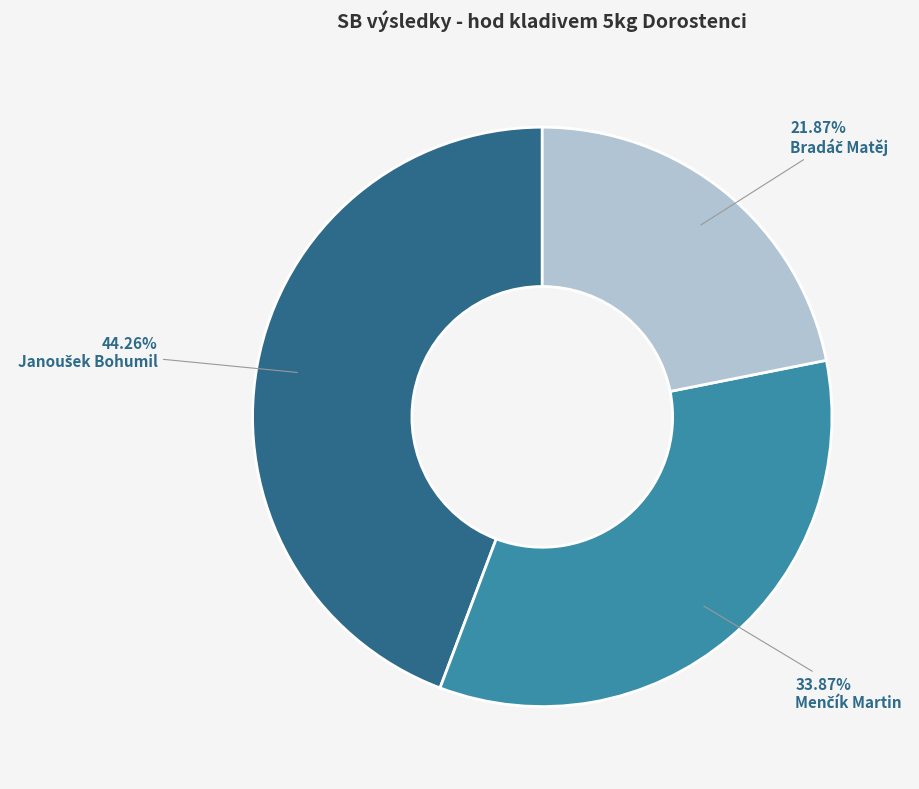

Is there a majority slice in this chart?

No